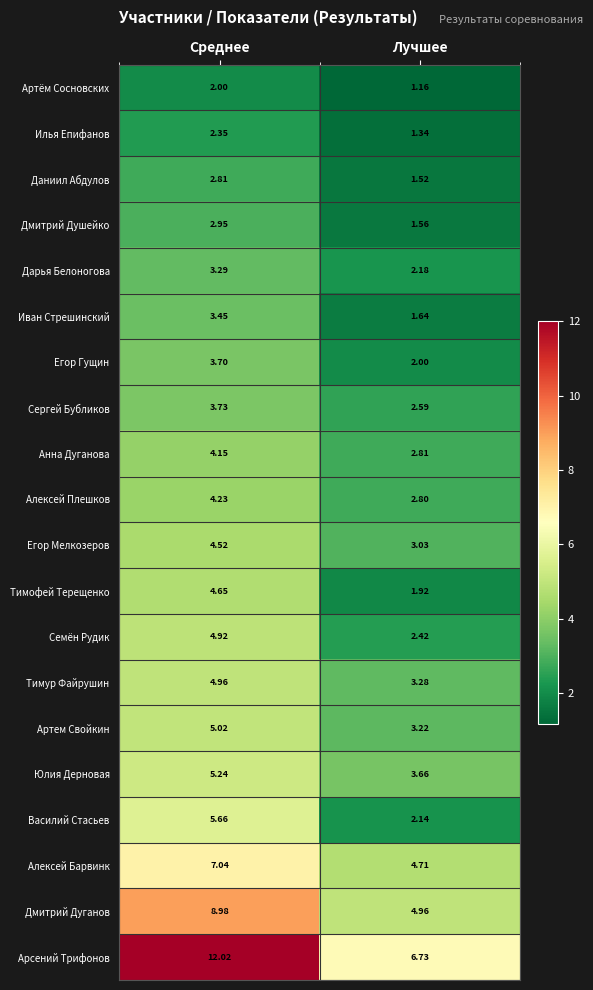

Which series has the largest total across all categories?

Арсений Трифонов